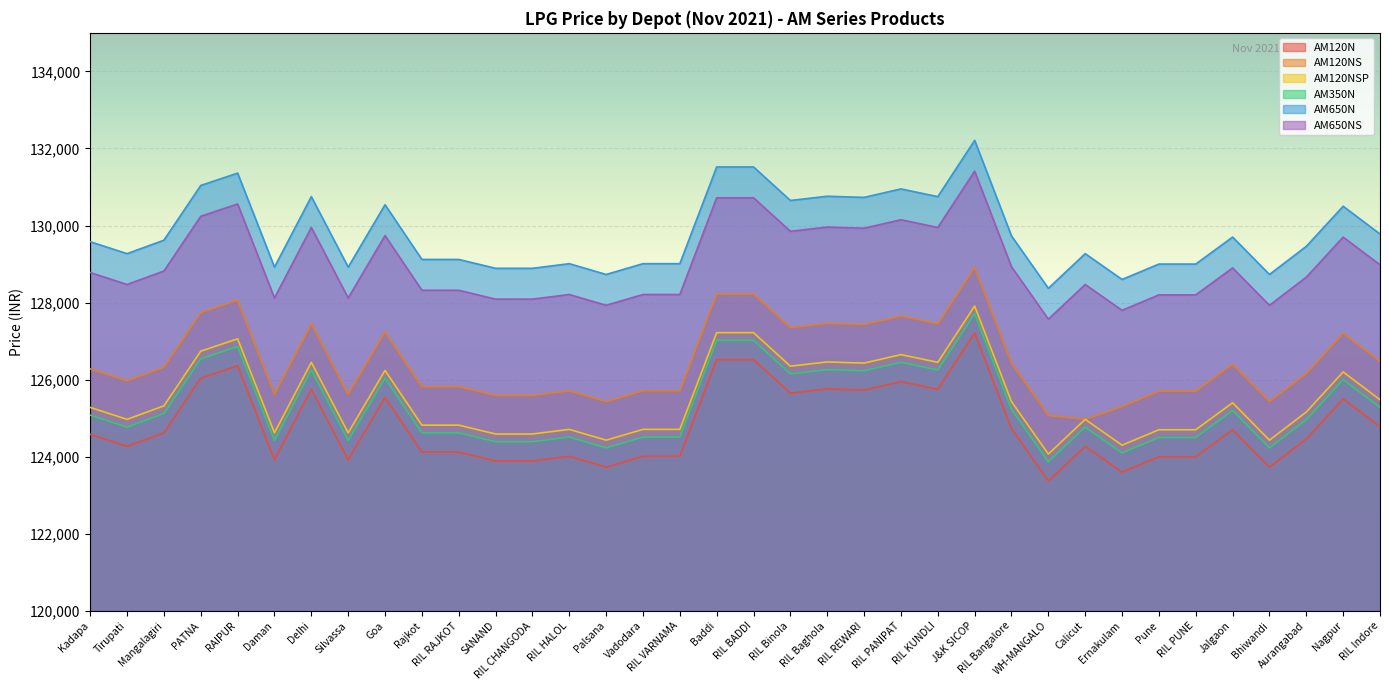

What is the total value across all series at WH-MANGALO?

752320